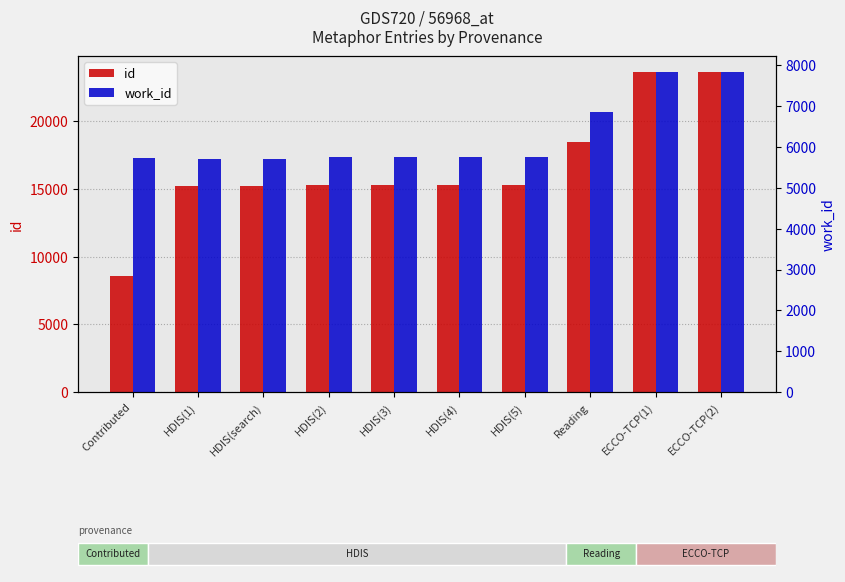

How many categories are shown in the chart?

10